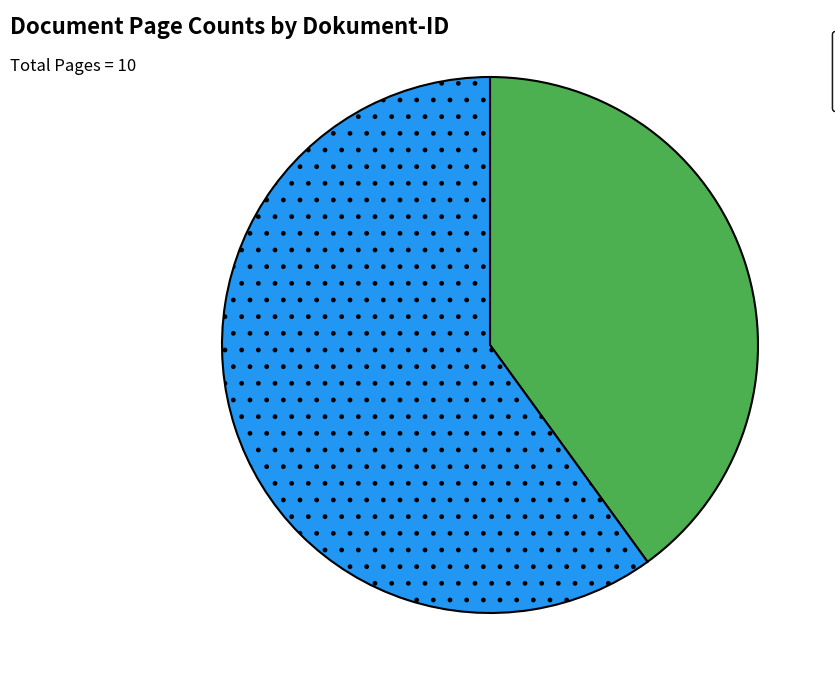

Combined, do OPUS4-44895 and OPUS4-44890 account for over 50%?

Yes